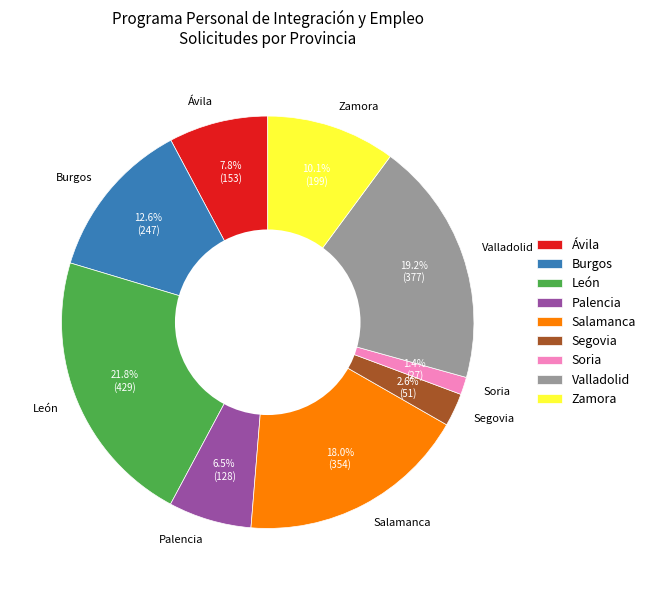

Between Valladolid and Soria, which is larger?

Valladolid